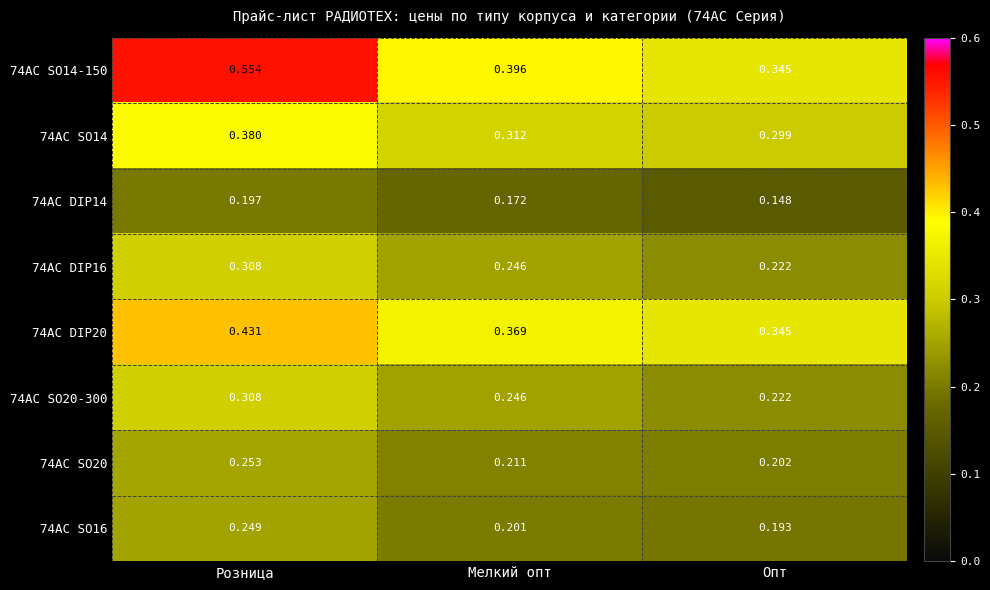

What is the total value across all series at Мелкий опт?

2.2